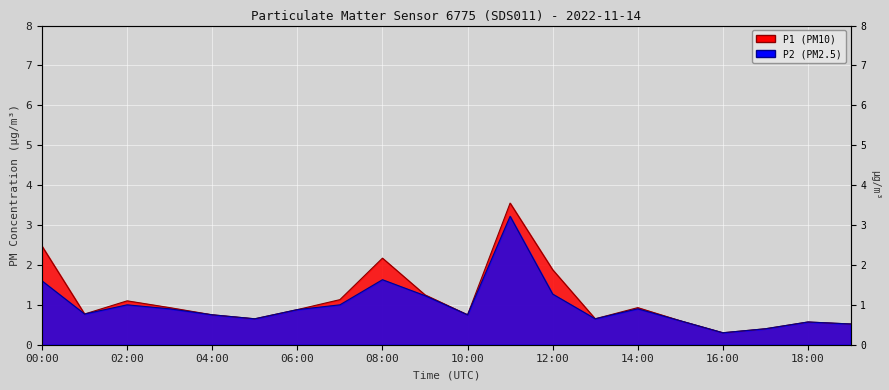

How many categories are shown in the chart?

20